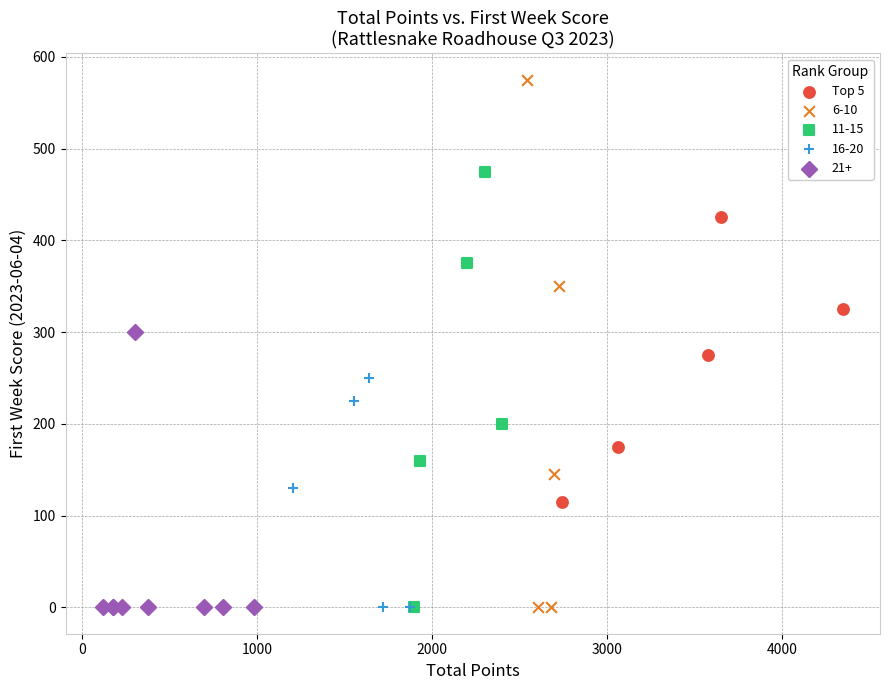

Which series reaches the maximum Y coordinate?

6-10